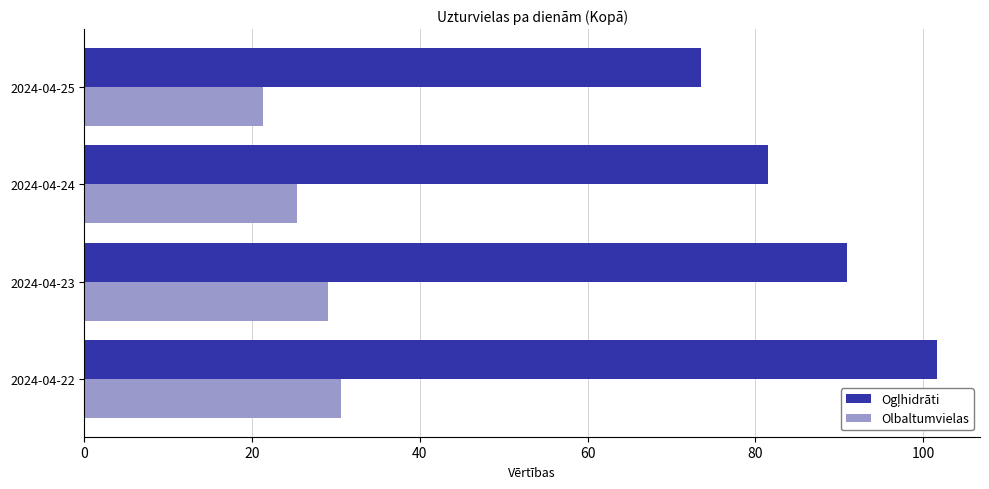

List the labels in order of Olbaltumvielas value, smallest first.

2024-04-25, 2024-04-24, 2024-04-23, 2024-04-22